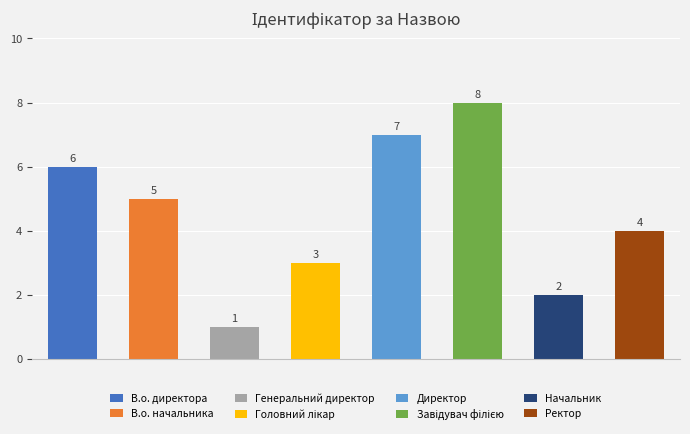

What value does the data have at Директор?

7